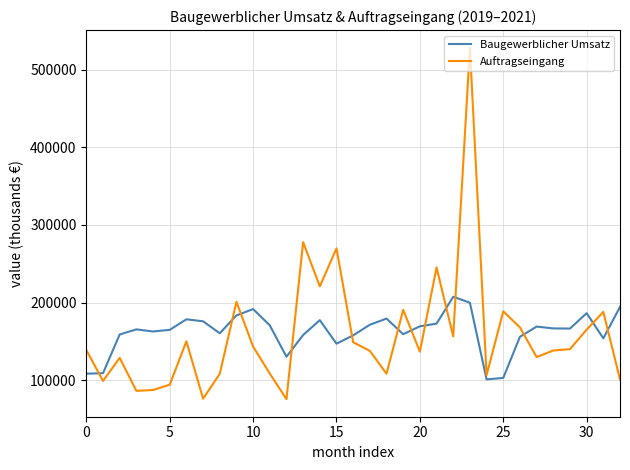

Which series has the largest range (max minus min)?

Auftragseingang